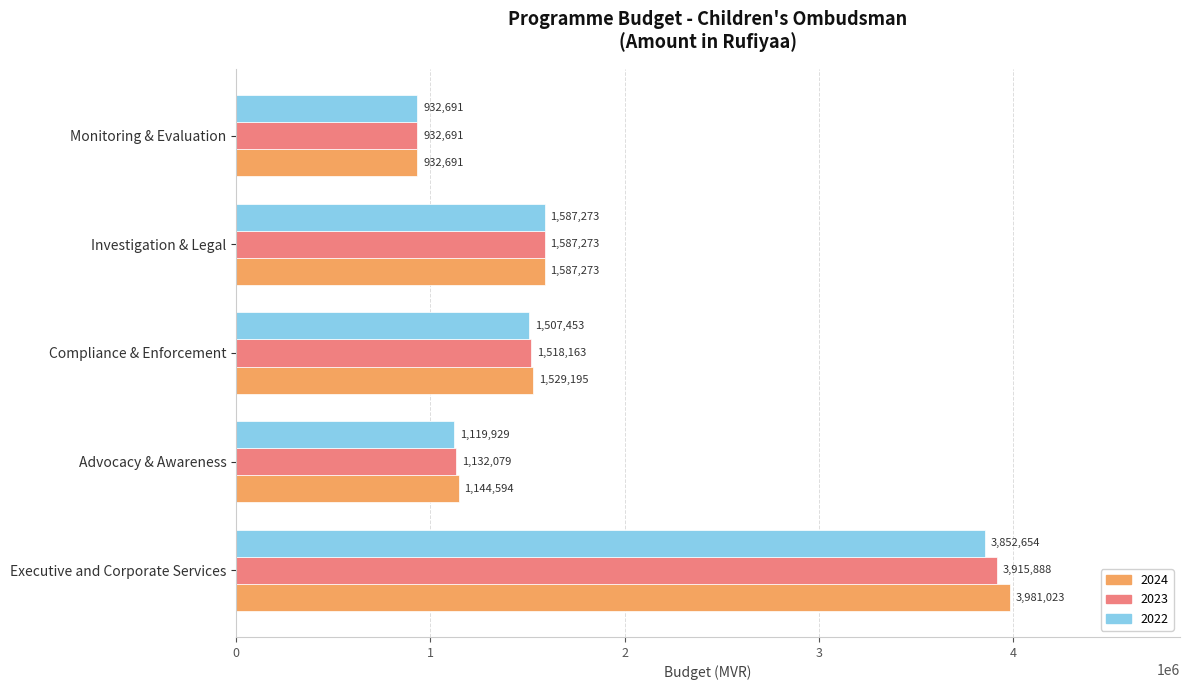

What is the average value of the 2022 series?

1800000